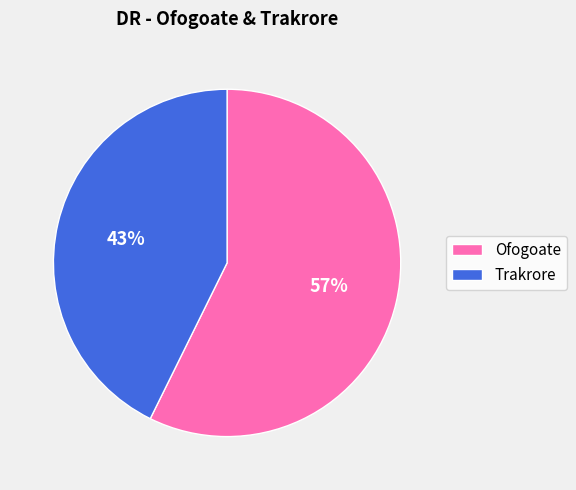

How many segments does this pie chart have?

2